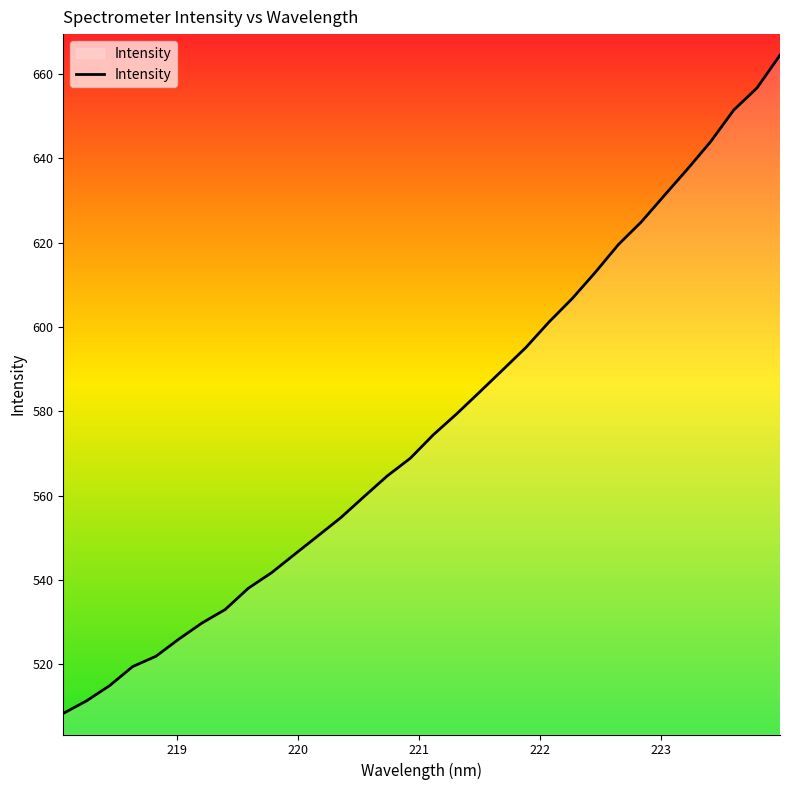

Count the number of values greater than 574.

16